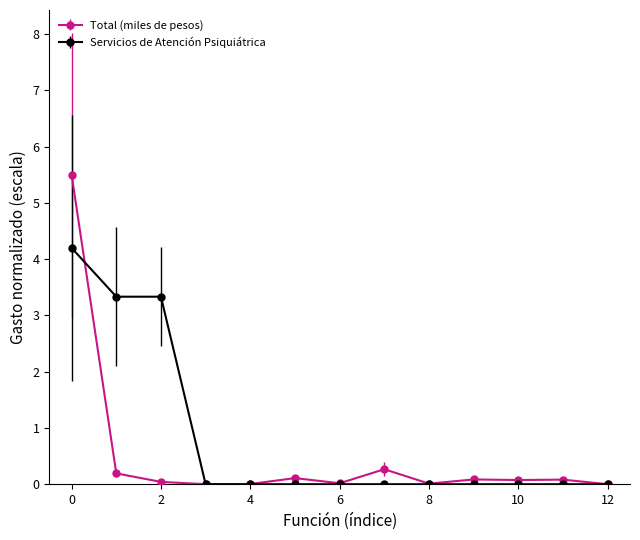

True or false: Total (miles de pesos) has more than 2 points higher than both neighbors.

True